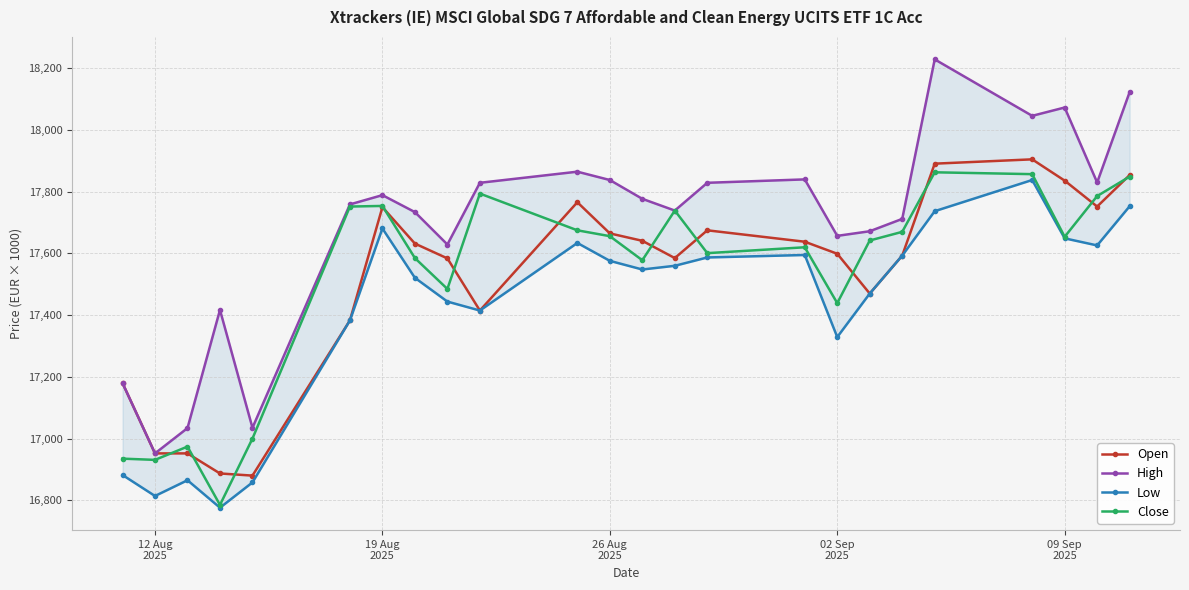

How many interior local valleys does the Open series have?

5